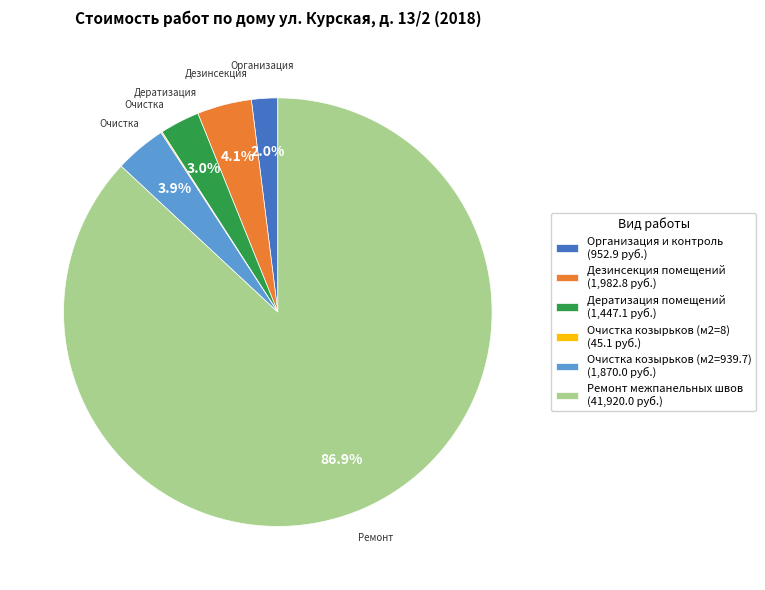

Is there a majority slice in this chart?

Yes